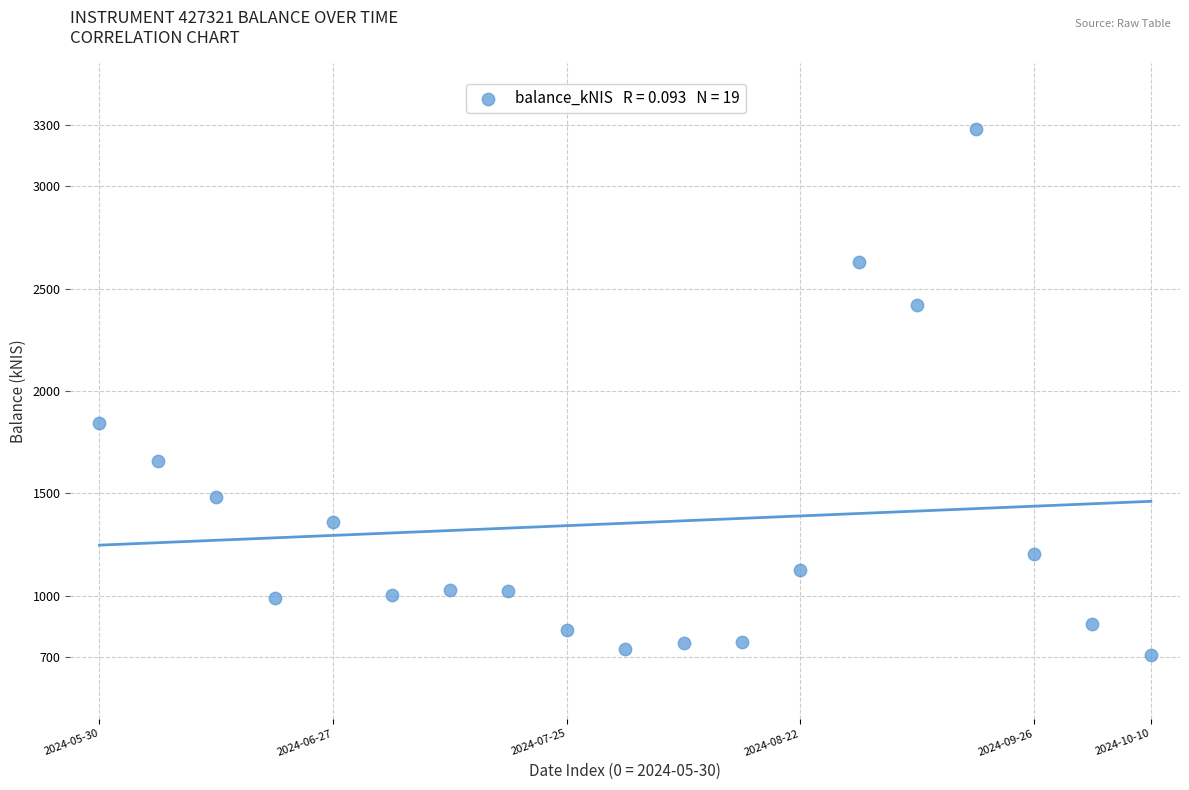

What Y value in the scatter plot is closest to 1996?

1841.8